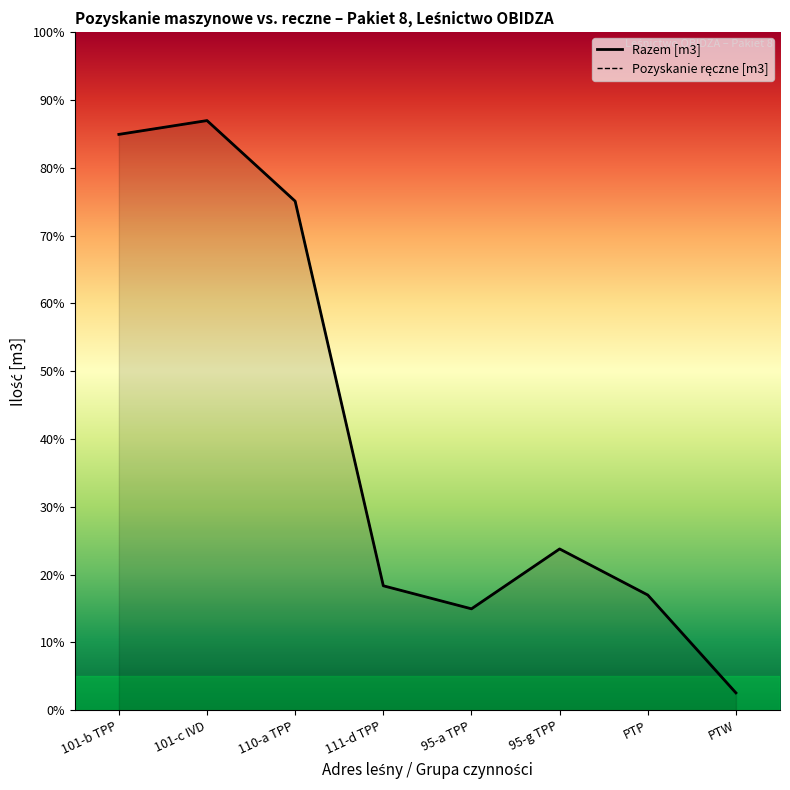

What is the label of the 8th point from the right?

101-b TPP